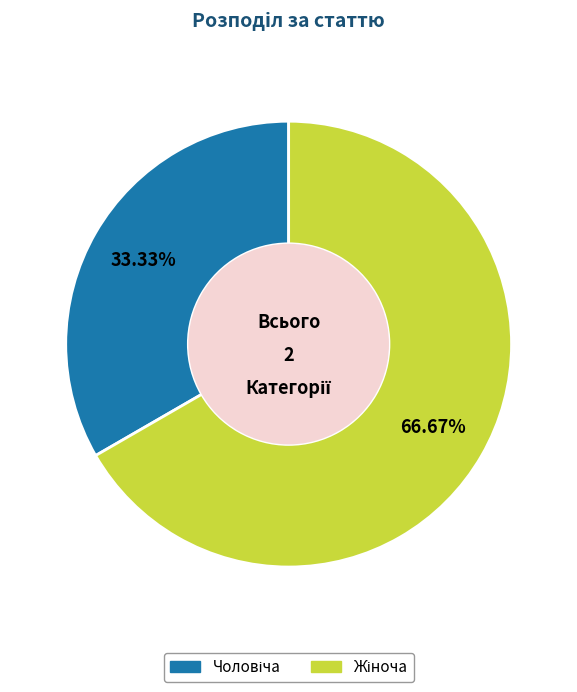

Does any single category account for the majority?

Yes